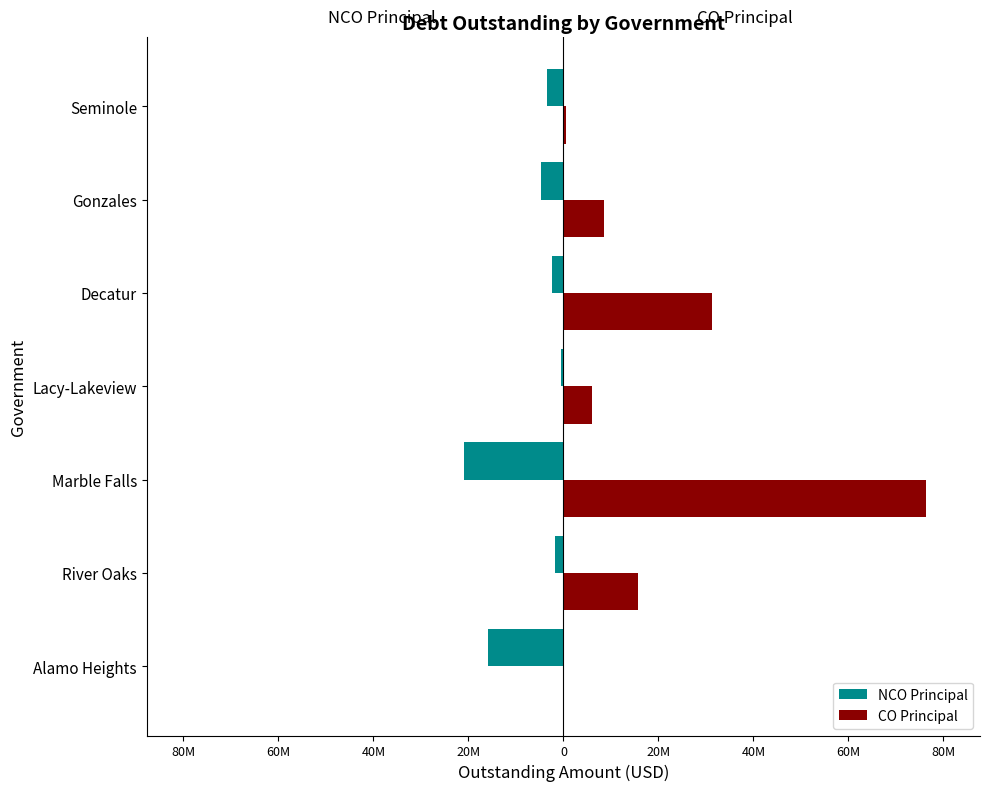

Which series has the largest total across all categories?

CO Principal